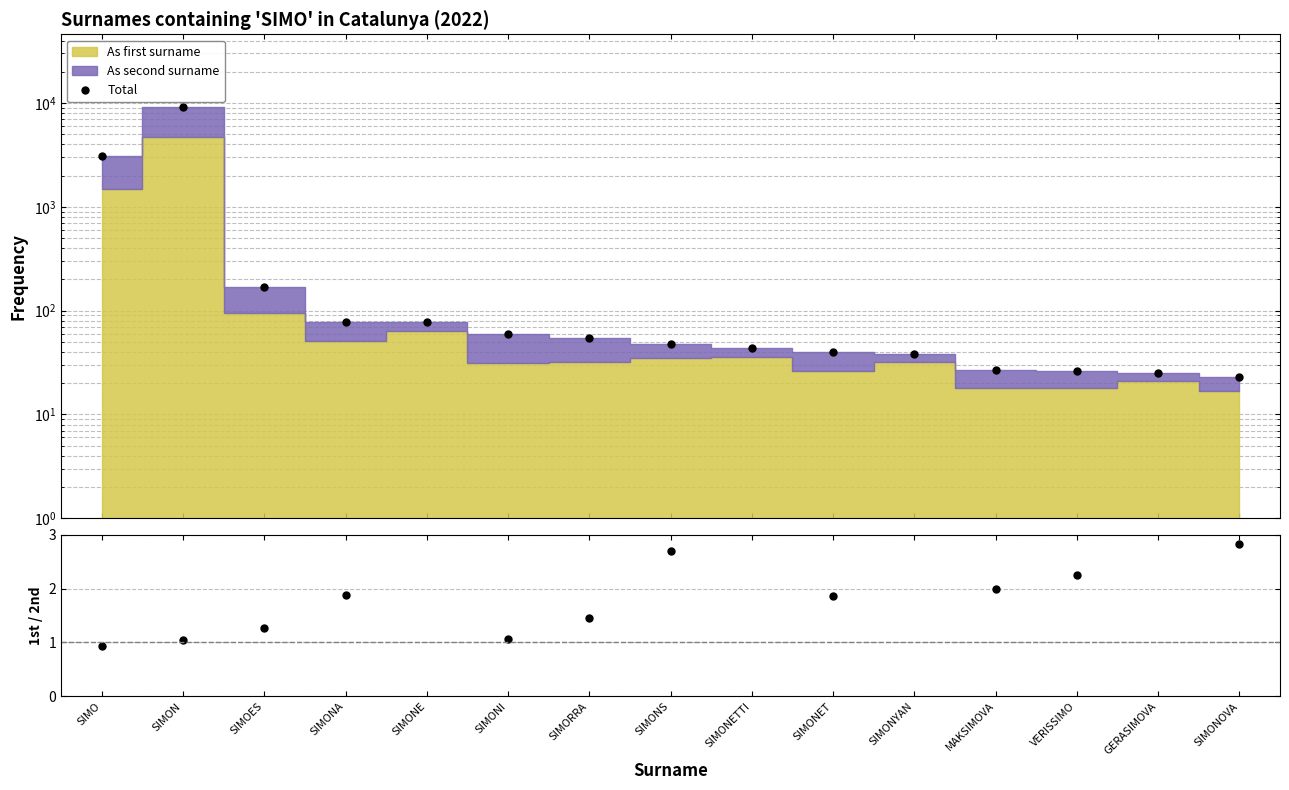

Reading left to right, list all the values displayed in this chart.

Total: SIMO=3095.0	SIMON=9186.0	SIMOES=168.0	SIMONA=78.0	SIMONE=78.0	SIMONI=60.0	SIMORRA=54.0	SIMONS=48.0	SIMONETTI=44.0	SIMONET=40.0	SIMONYAN=38.0	MAKSIMOVA=27.0	VERISSIMO=26.0	GERASIMOVA=25.0	SIMONOVA=23.0
1st / 2nd surname ratio: SIMO=0.9	SIMON=1.1	SIMOES=1.3	SIMONA=1.9	SIMONE=4.6	SIMONI=1.1	SIMORRA=1.5	SIMONS=2.7	SIMONETTI=4.5	SIMONET=1.9	SIMONYAN=5.3	MAKSIMOVA=2.0	VERISSIMO=2.2	GERASIMOVA=5.2	SIMONOVA=2.8